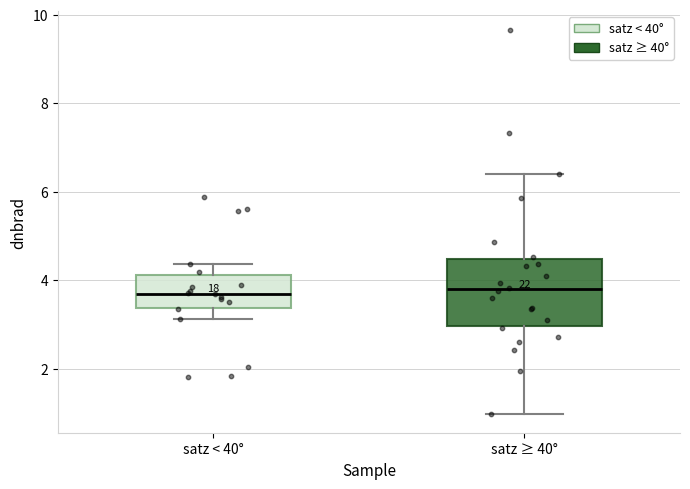

Where is the lower edge of the box for satz ≥ 40° on the y-axis? The values are not printed on the chart, so give them approximately, as read against the axis.

3.0